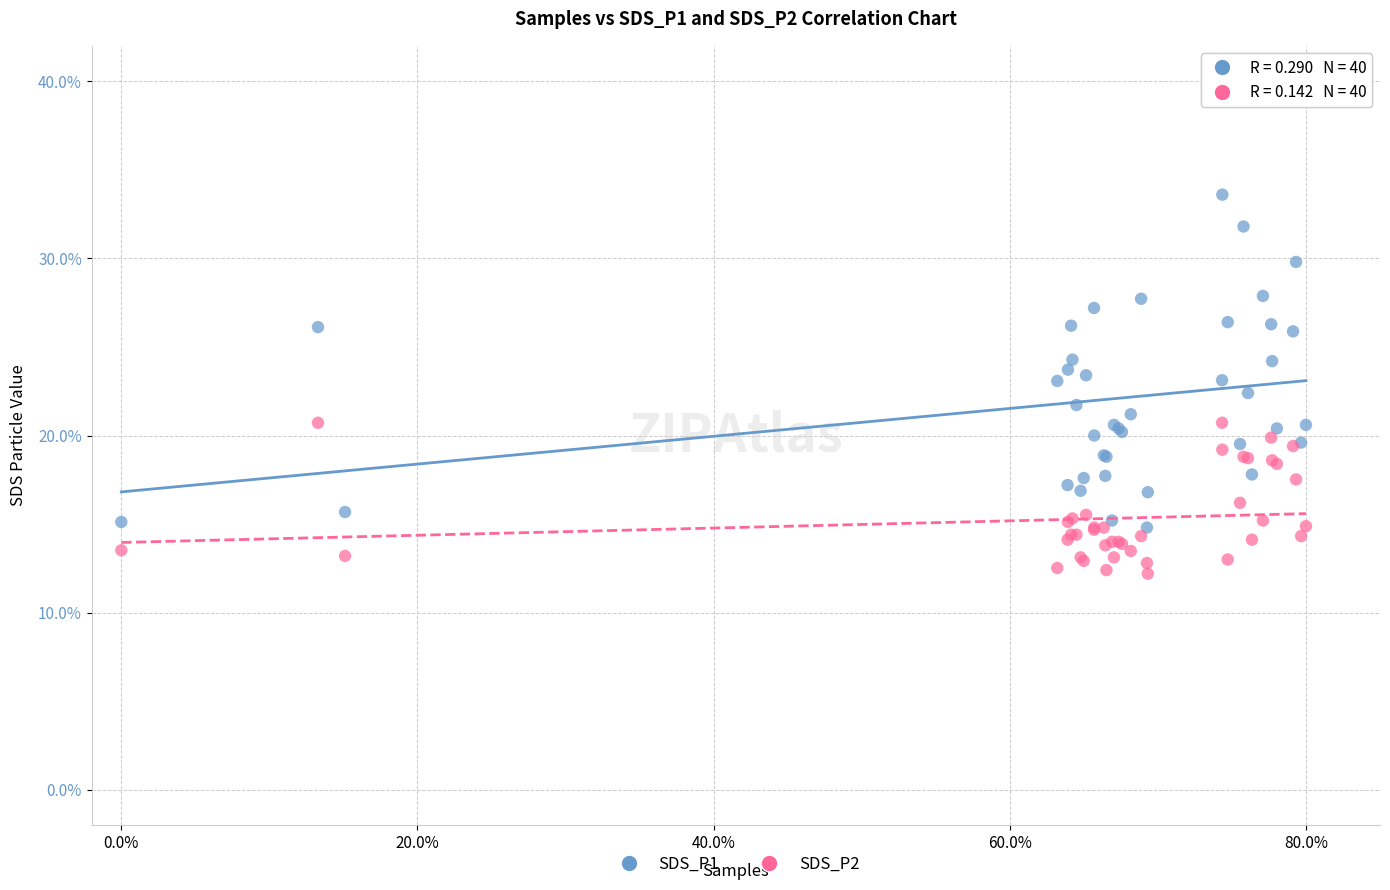

Which series contains the highest Y value?

SDS_P1